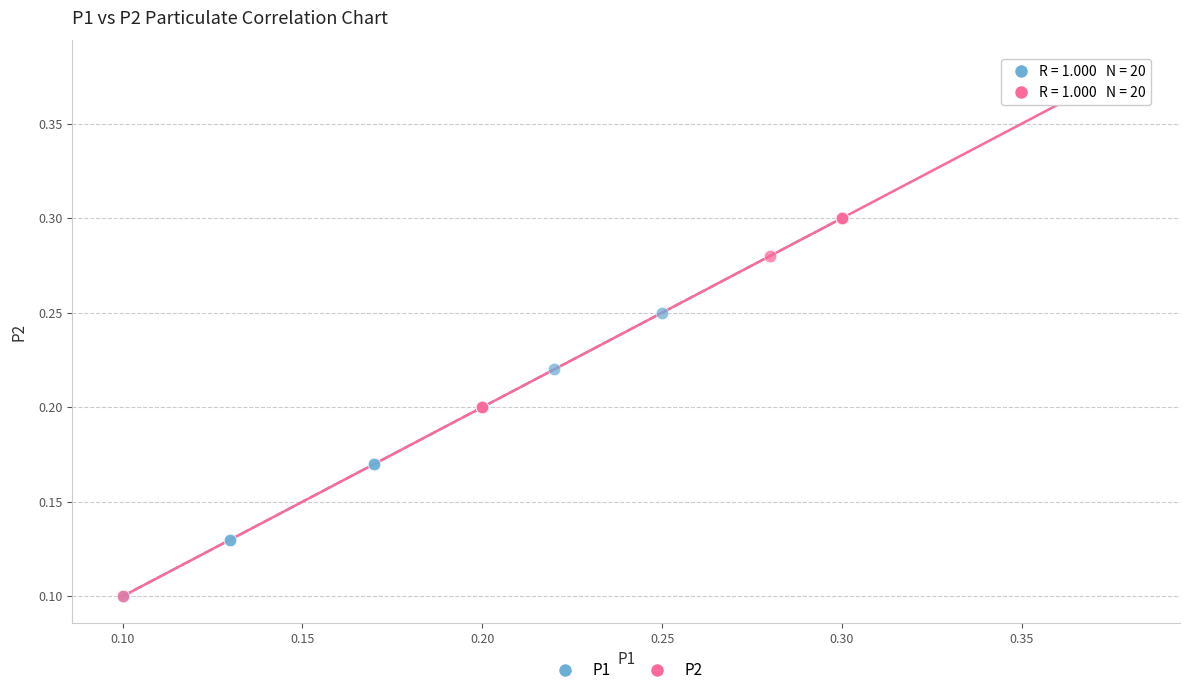

Which series has the largest Y range (max minus min)?

P2